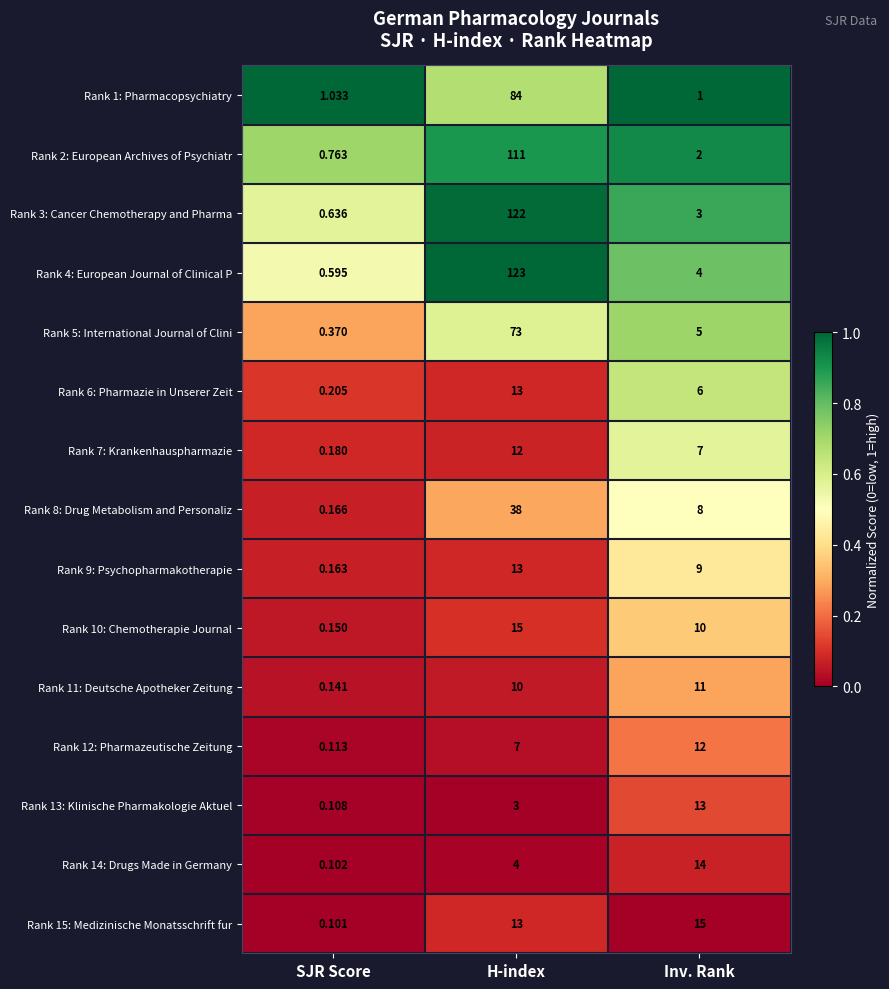

At which label is Rank 1: Pharmacopsychiatry closest to 42?

SJR Score